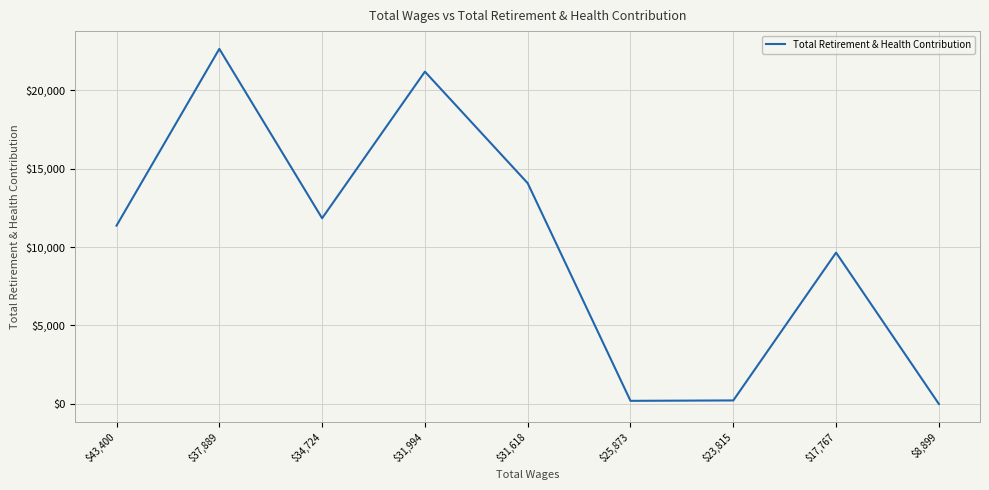

What position from the right is $43,400?

9